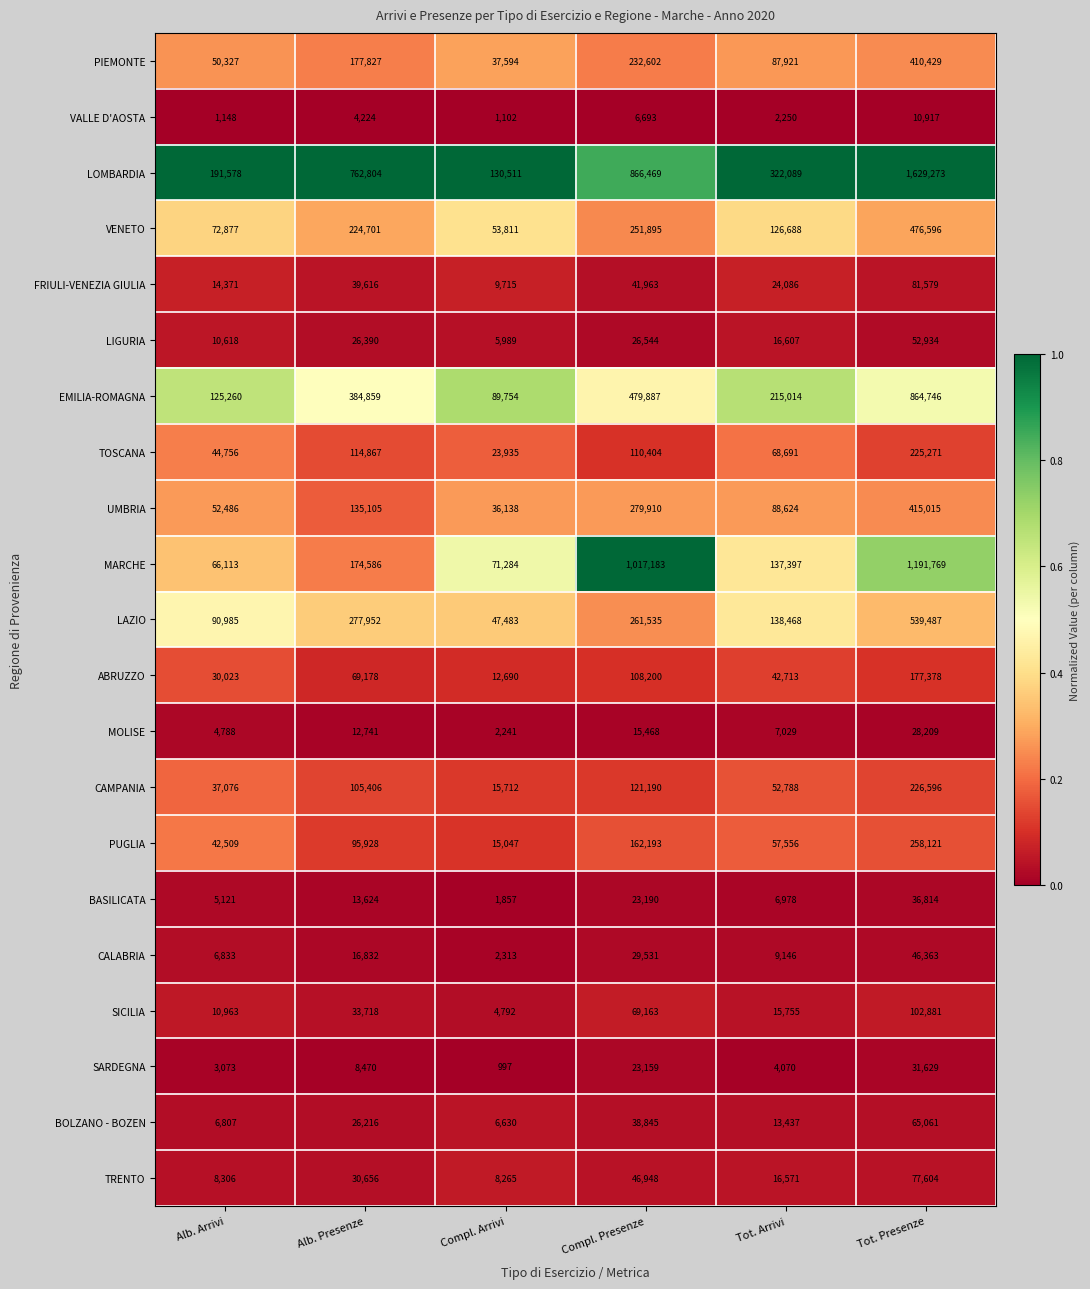

What is the sum of all MARCHE values?

2658332